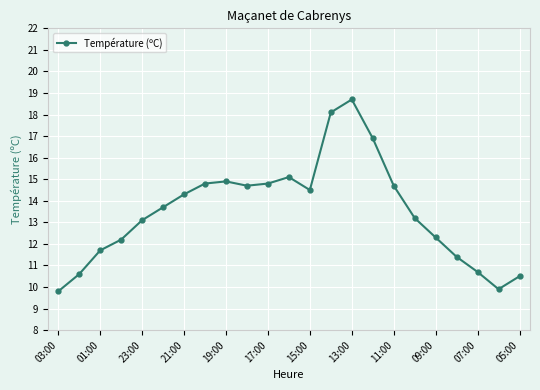

What is the difference between the second highest and minimum values?

8.3